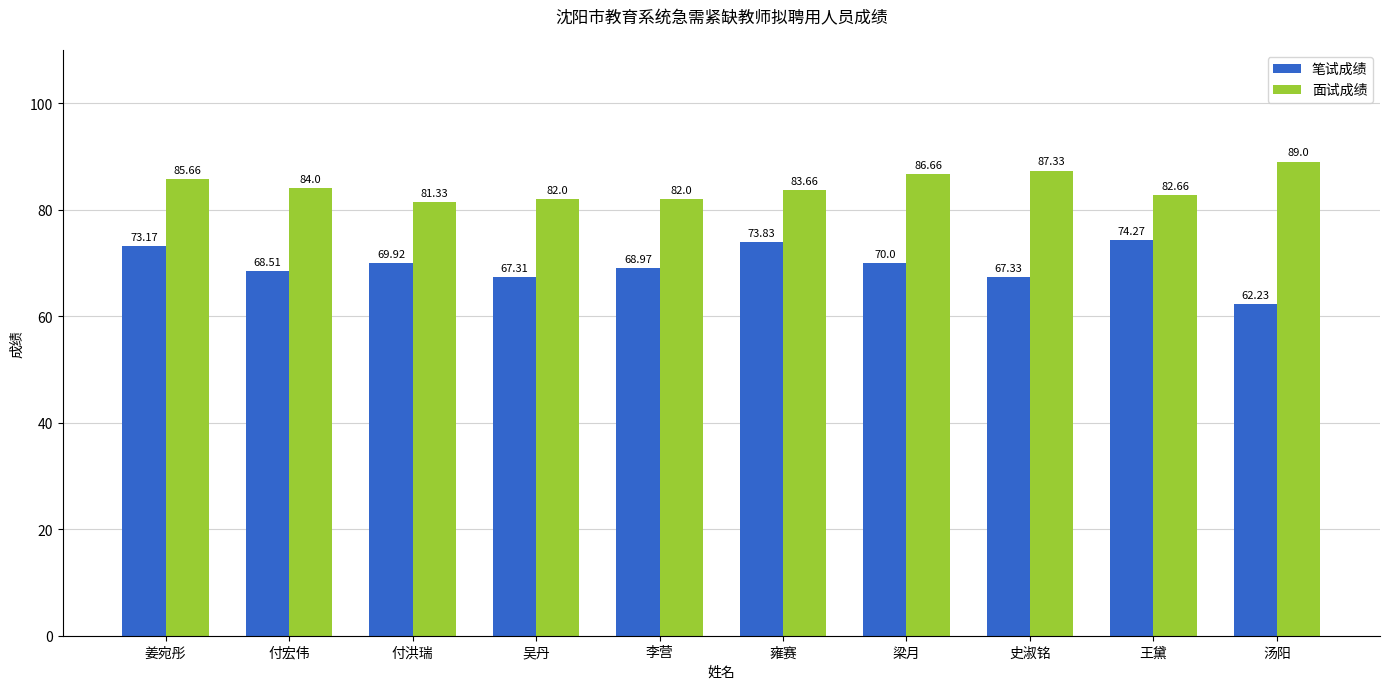

The 笔试成绩 series shows 108.7 at 梁月. True or false?

False